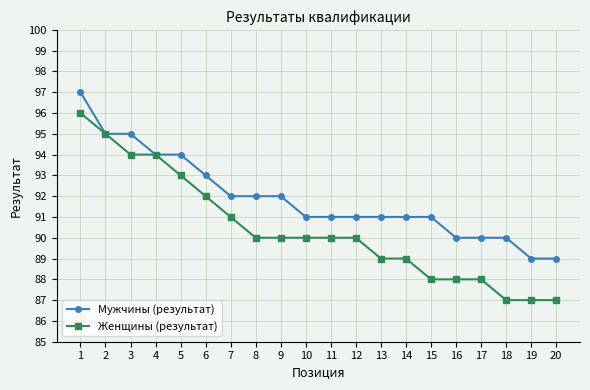

What are all the series names shown in the legend?

Мужчины (результат), Женщины (результат)